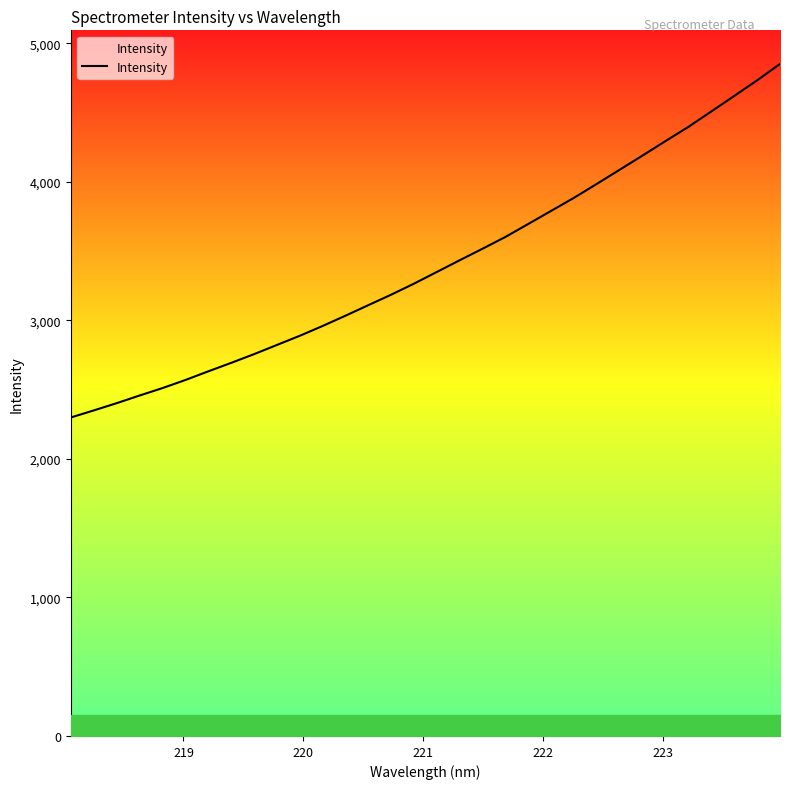

What is the greatest value displayed?

4850.7